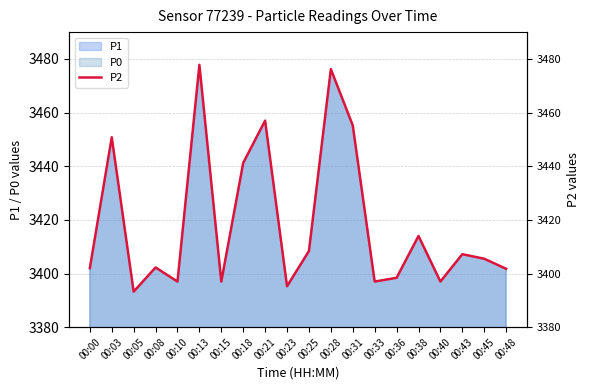

Does the chart display data point markers on the line(s)?

No